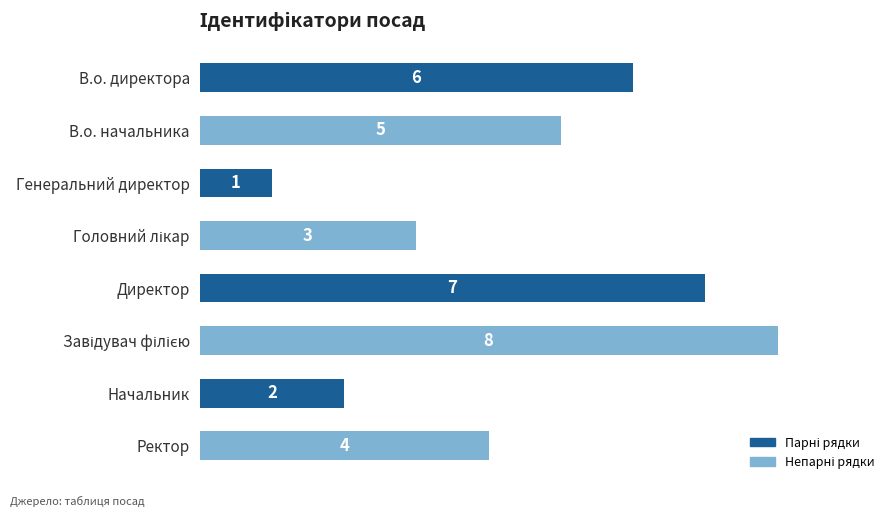

Reading bottom to top, extract all data points from this chart.

4	2	8	7	3	1	5	6